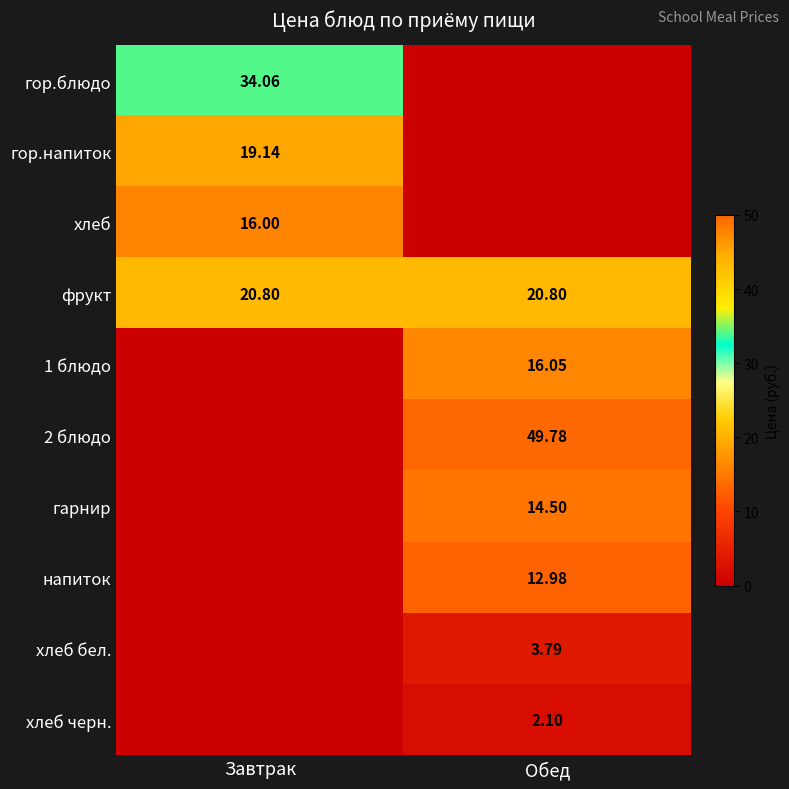

What is the approximate value of фрукт at Завтрак?

20.8